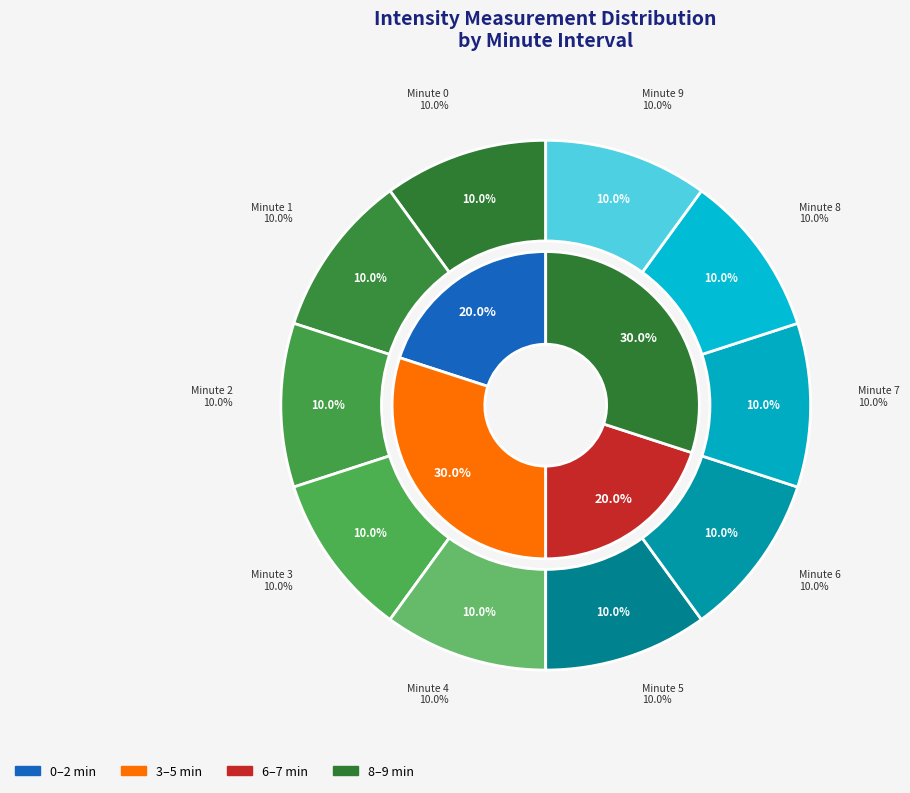

Combined, do 4 and 18 account for over 50%?

No